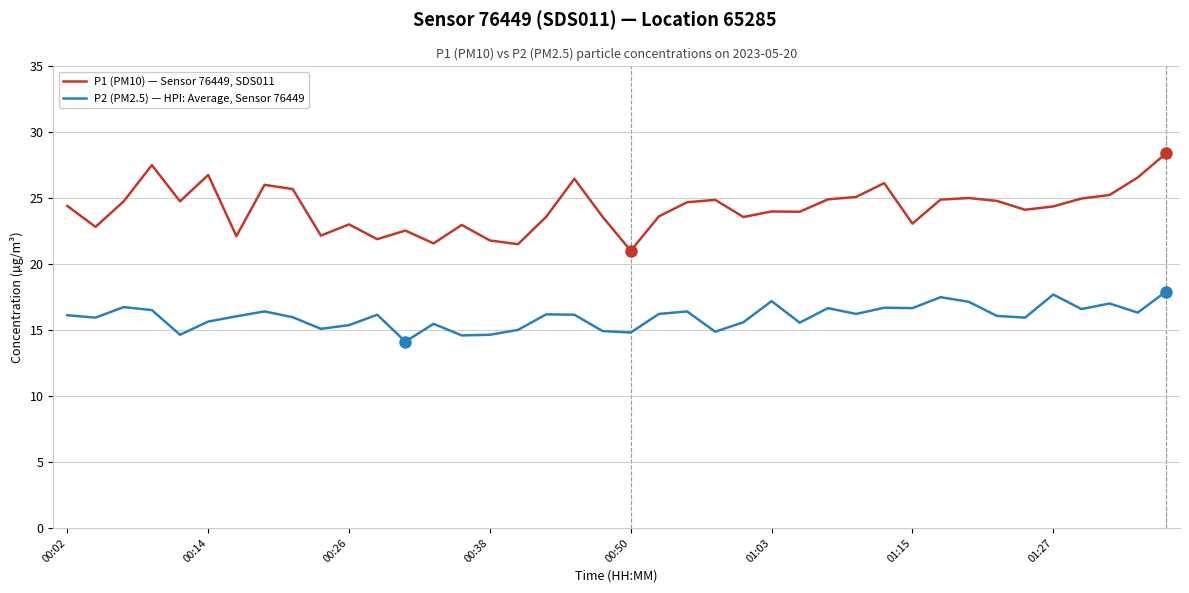

Which series has the largest range (max minus min)?

P1 (PM10) — Sensor 76449, SDS011